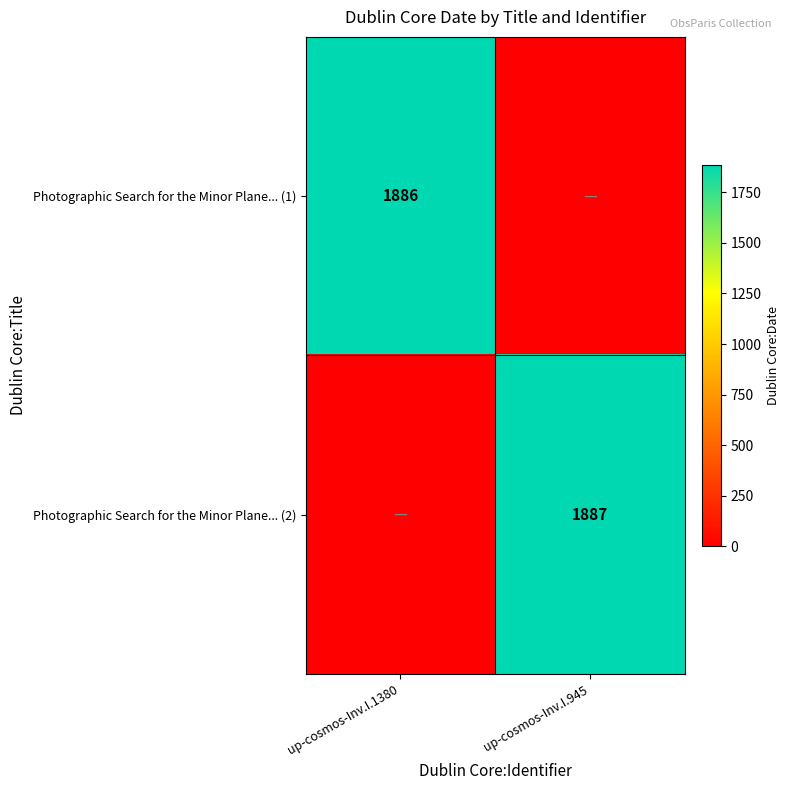

True or false: Photographic Search for the Minor Plane... (1) has a value of 3368 at up-cosmos-Inv.I.1380.

False